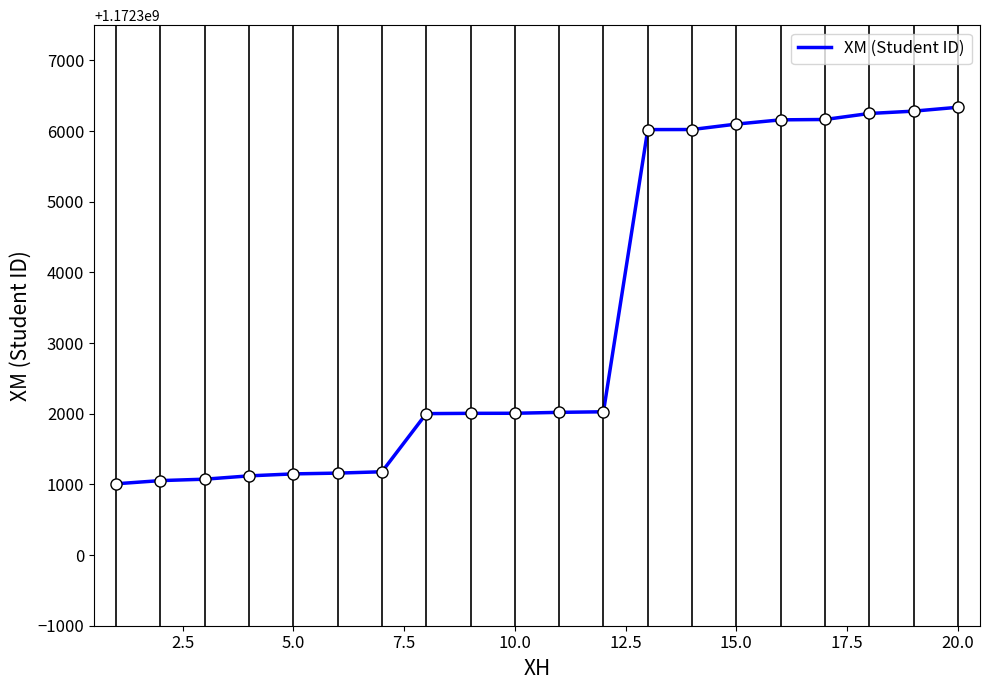

What is the difference between the second highest and minimum values?

5274